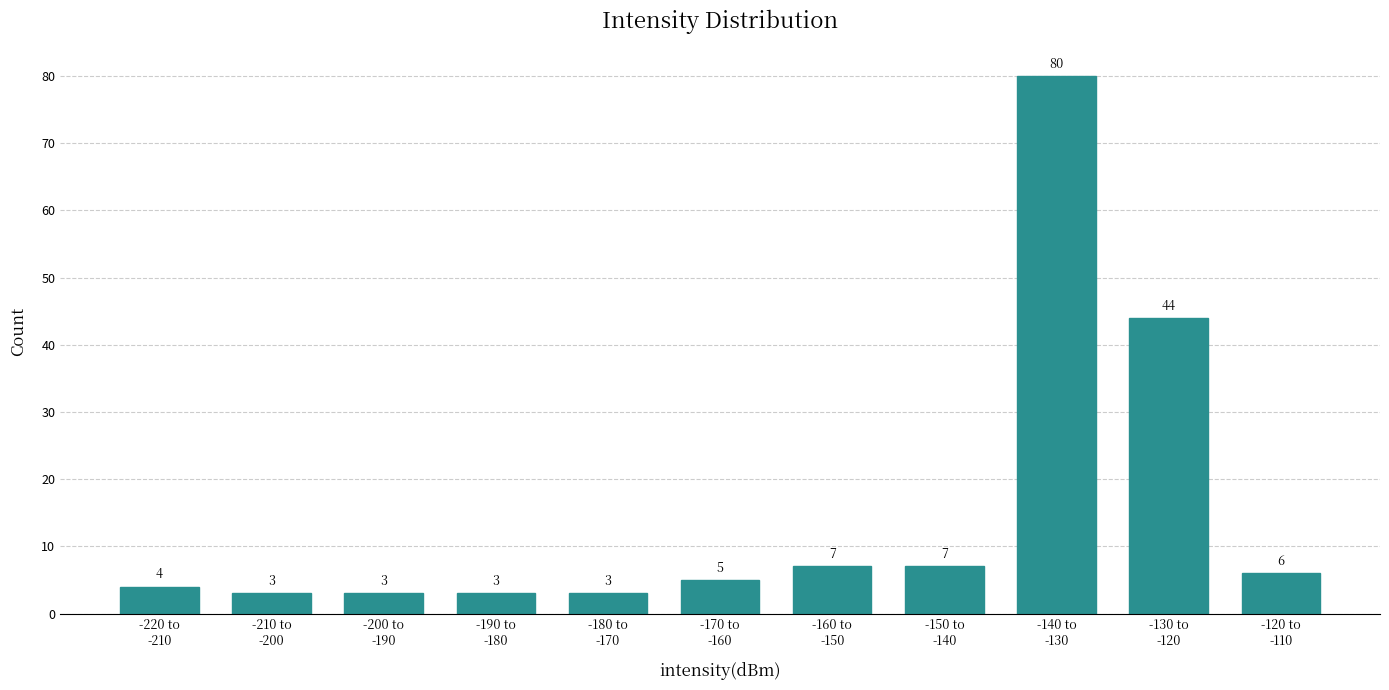

Reading left to right, extract all data points from this chart.

4	3	3	3	3	5	7	7	80	44	6